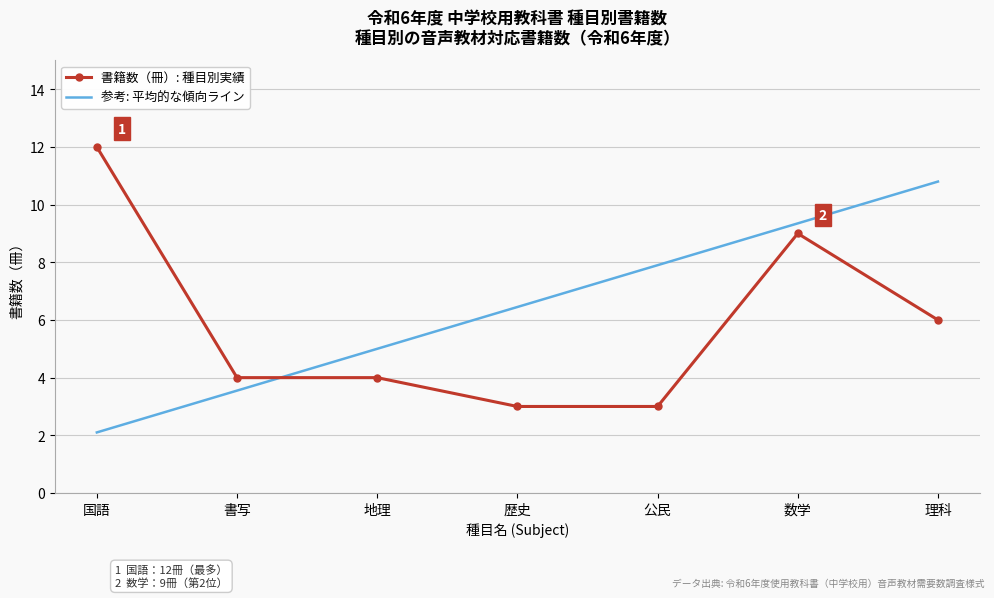

Which series has the largest total across all categories?

参考: 平均的な傾向ライン